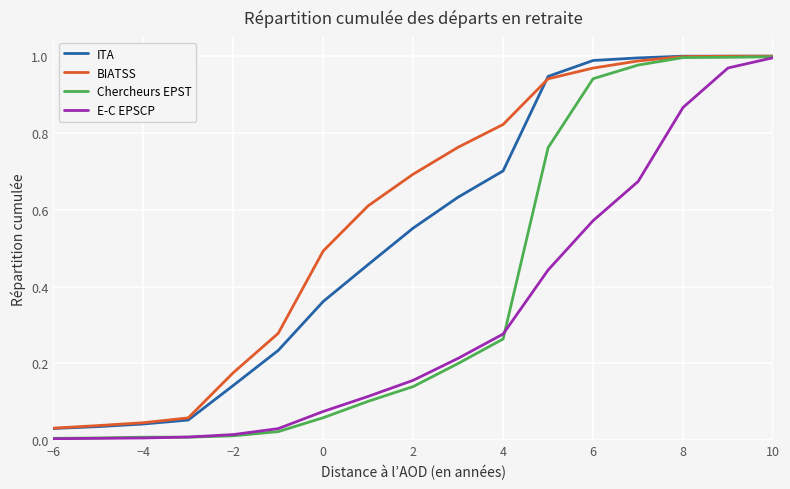

List the series in order of their overall mean, highest first.

BIATSS, ITA, Chercheurs EPST, E-C EPSCP